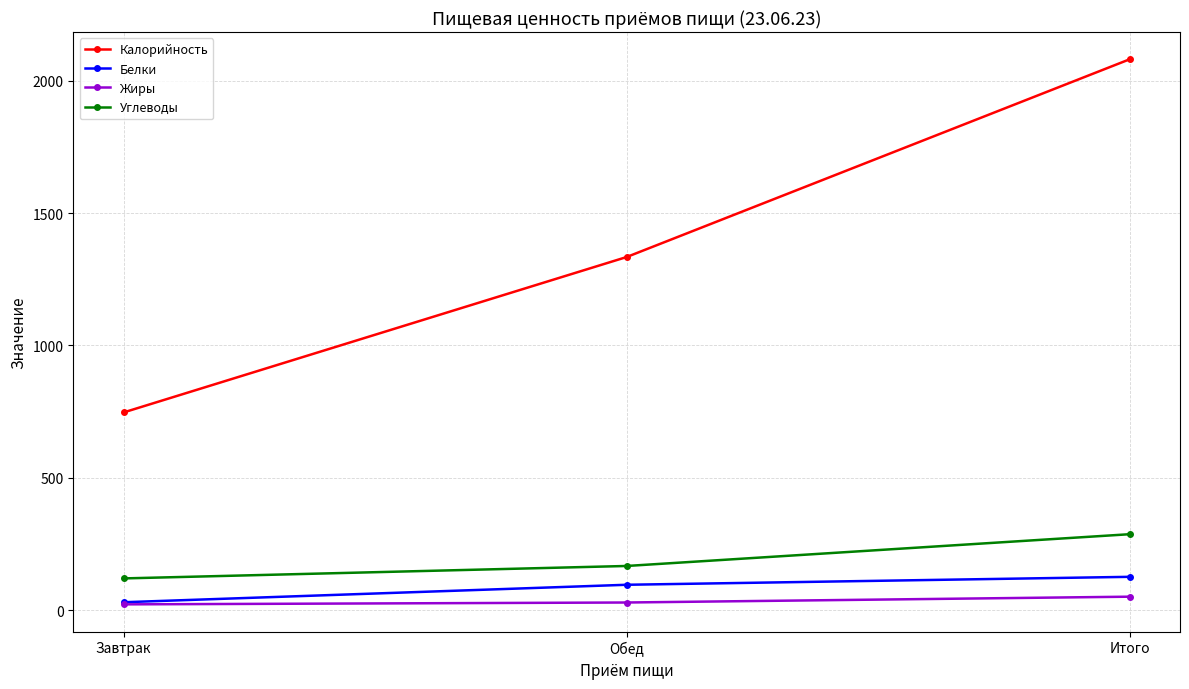

At Итого, list the series in order from smallest to largest.

Жиры, Белки, Углеводы, Калорийность